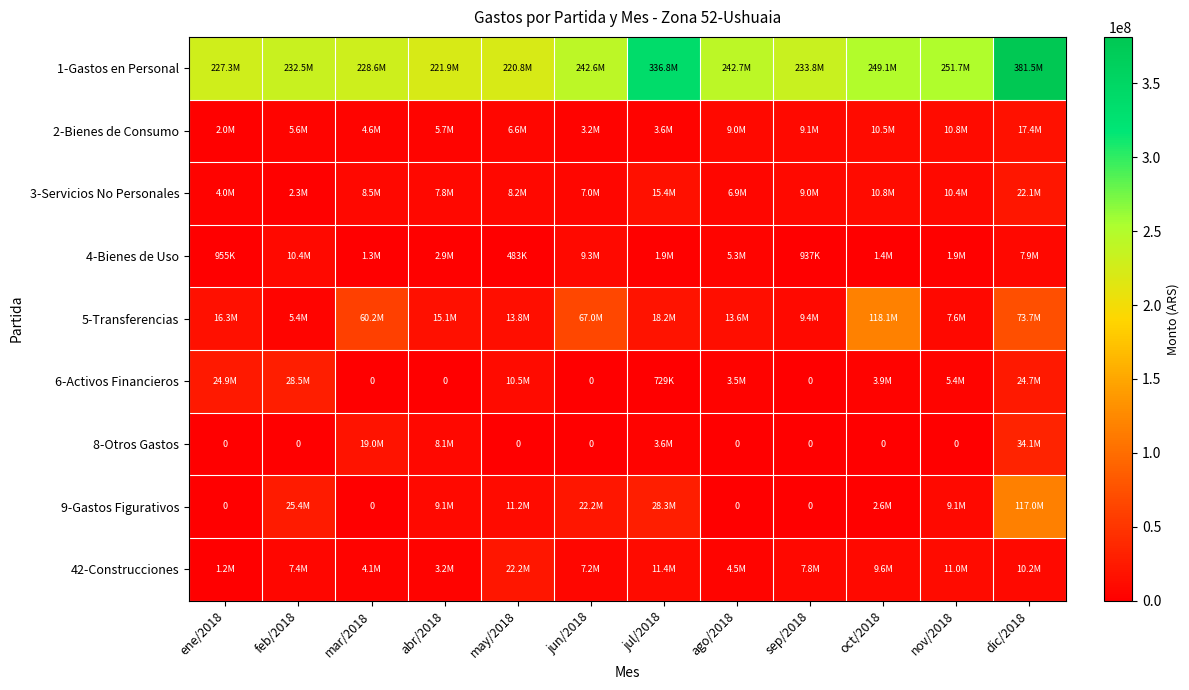

What is the greatest value displayed?

381485169.1